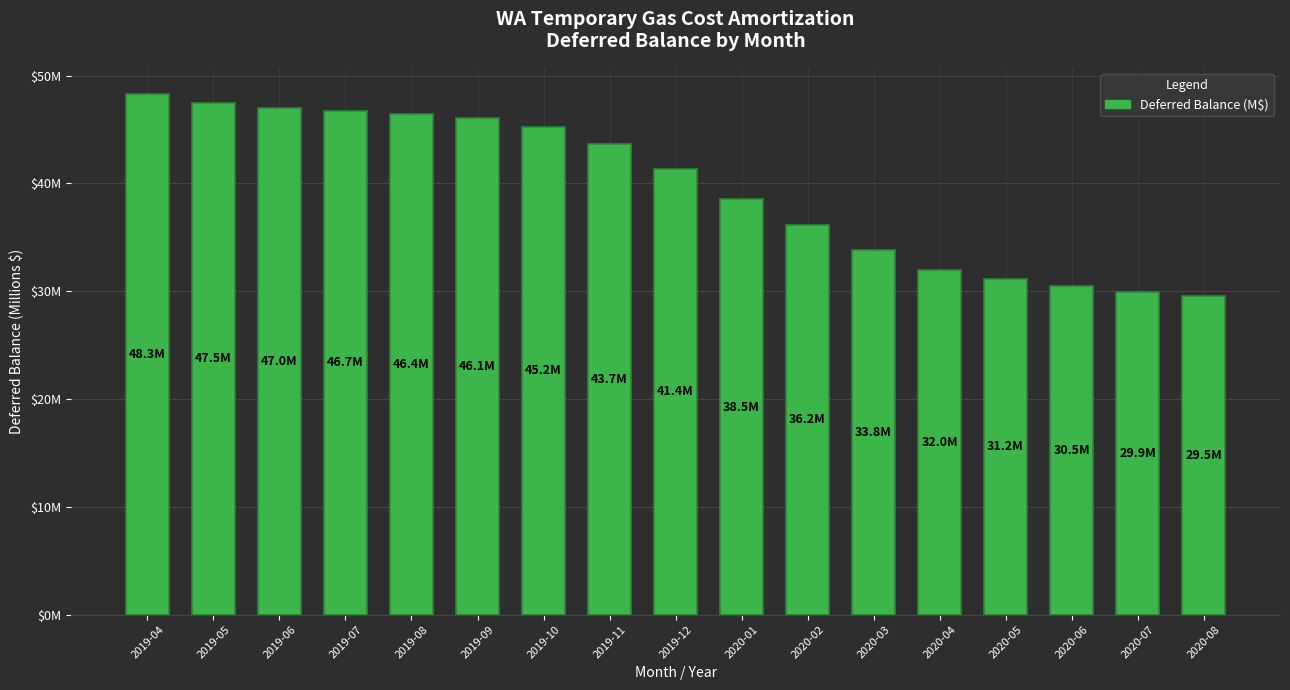

Does the chart contain any negative values?

No